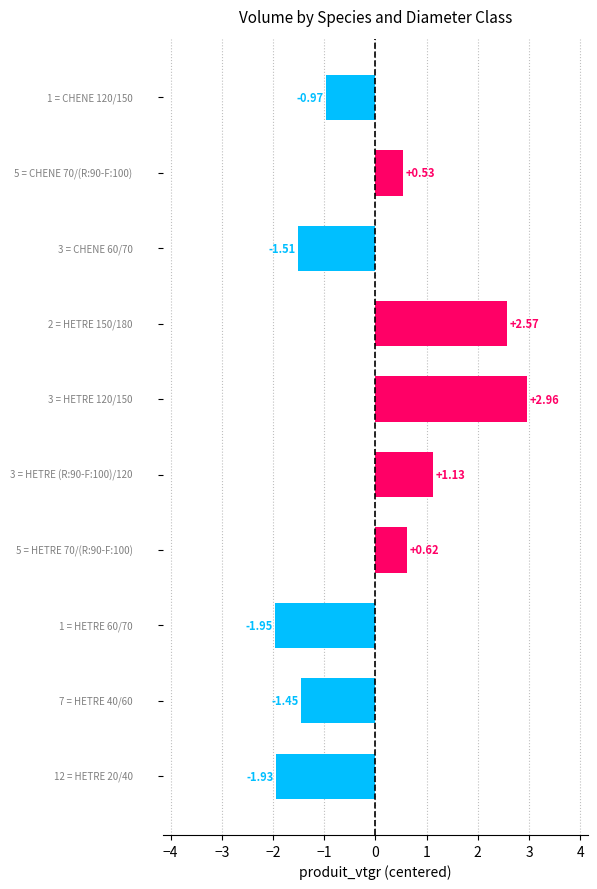

How many bars are there in total?

10